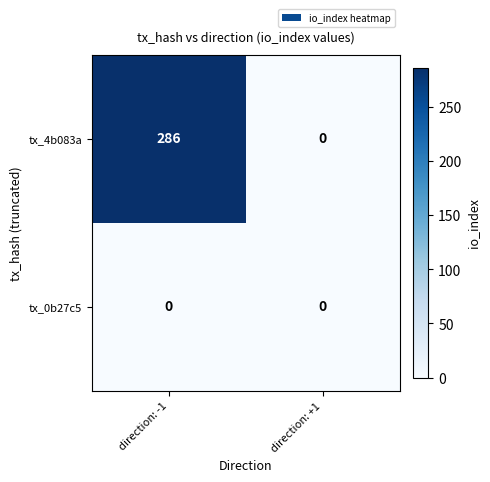

What is the greatest value displayed?

286